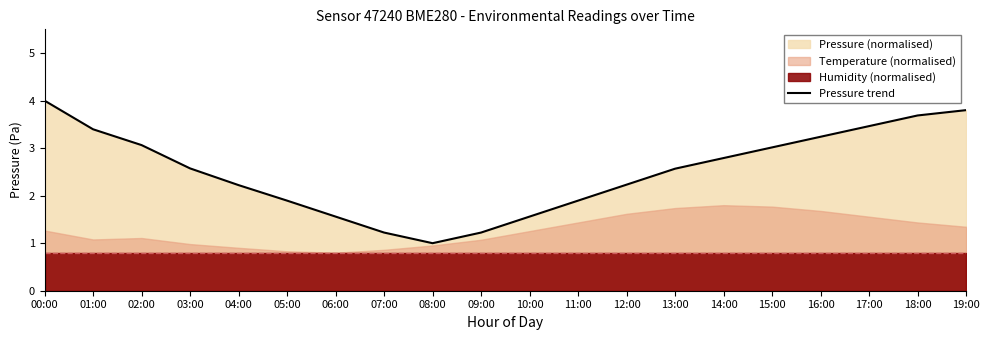

How many lines are shown in the chart?

1